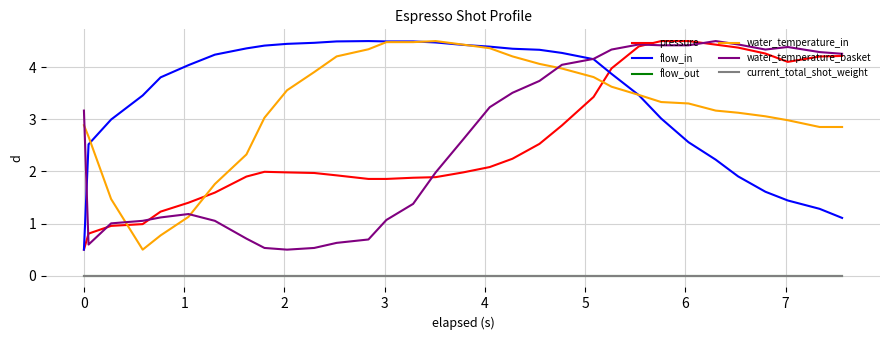

Does the chart have visible grid lines?

Yes